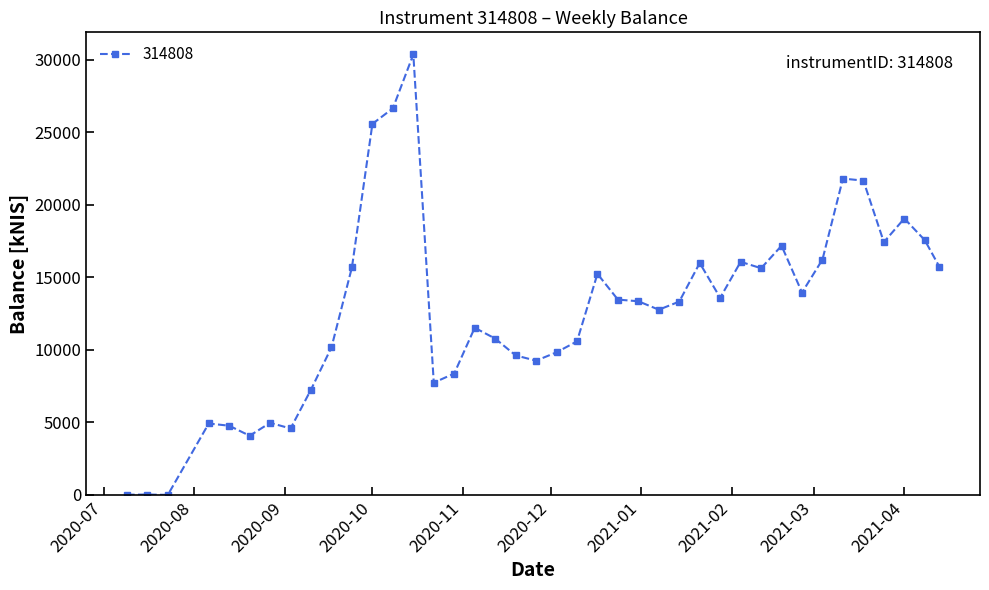

What is the value of the 6th point from the left?

4078.9